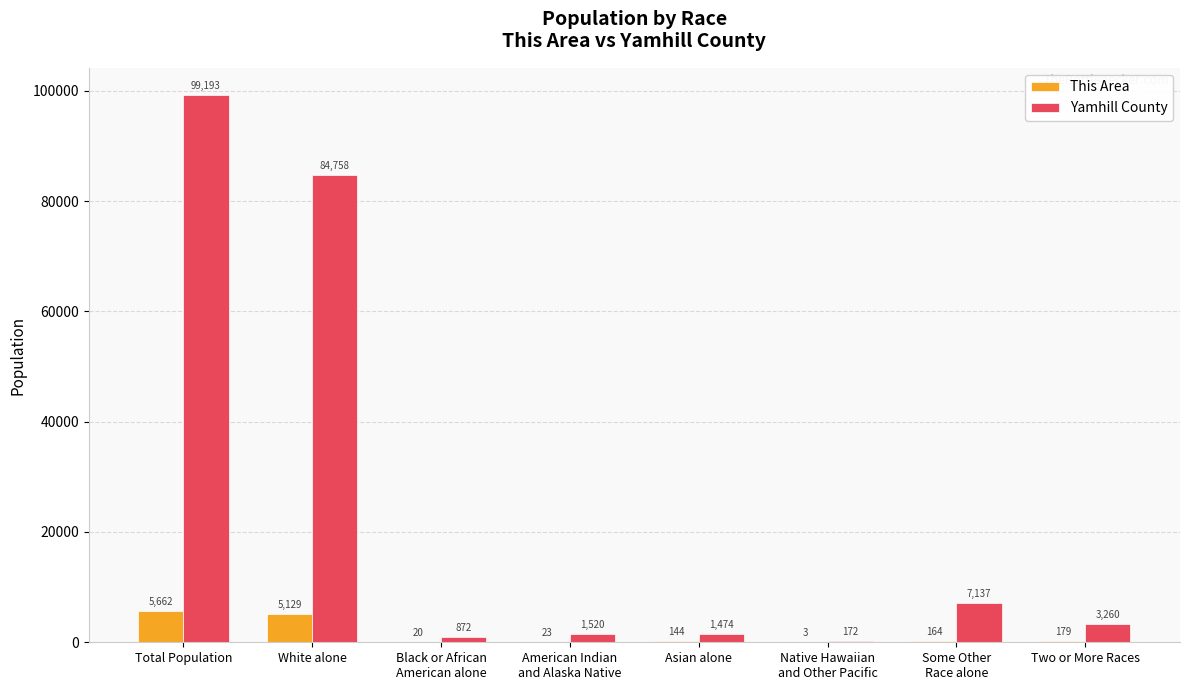

At which label does Yamhill County first exceed 3260?

Total Population